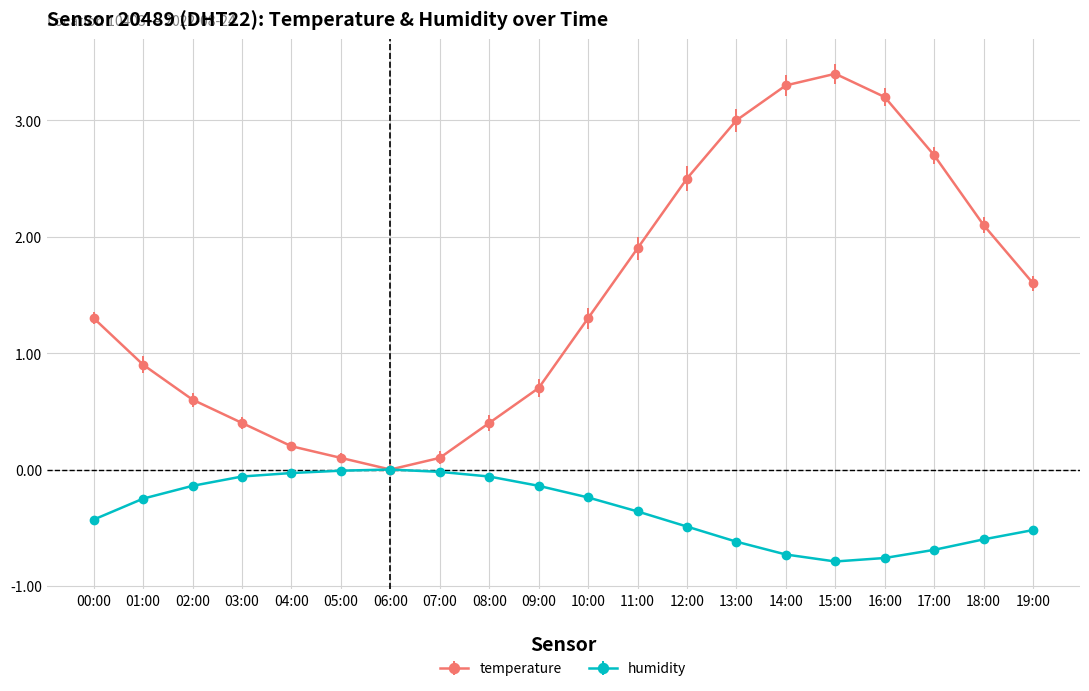

How many data points in temperature are less than 1?

9